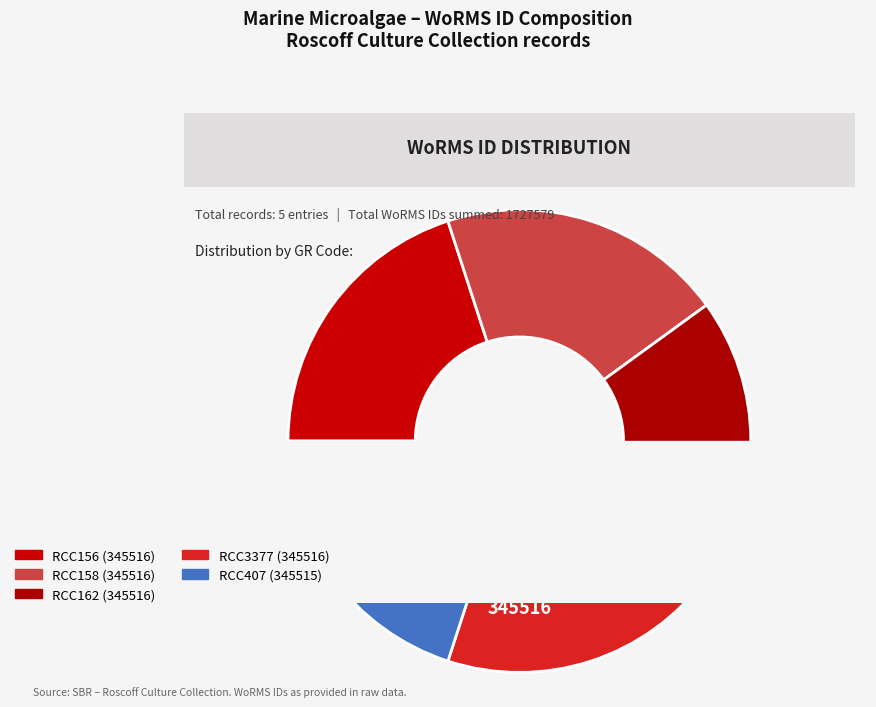

Rank the categories by value from highest to lowest.

RCC156, RCC158, RCC162, RCC3377, RCC407